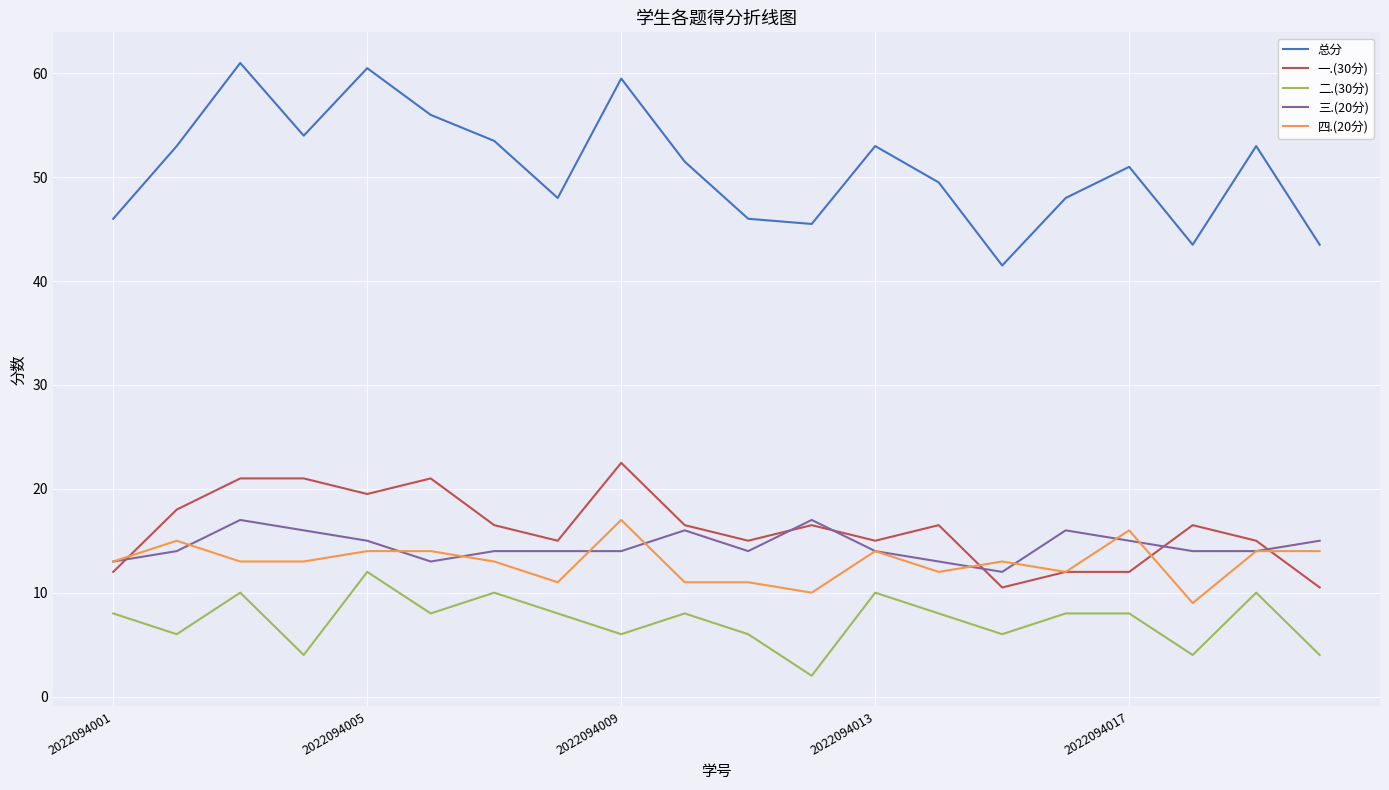

Which series has the largest total across all categories?

总分